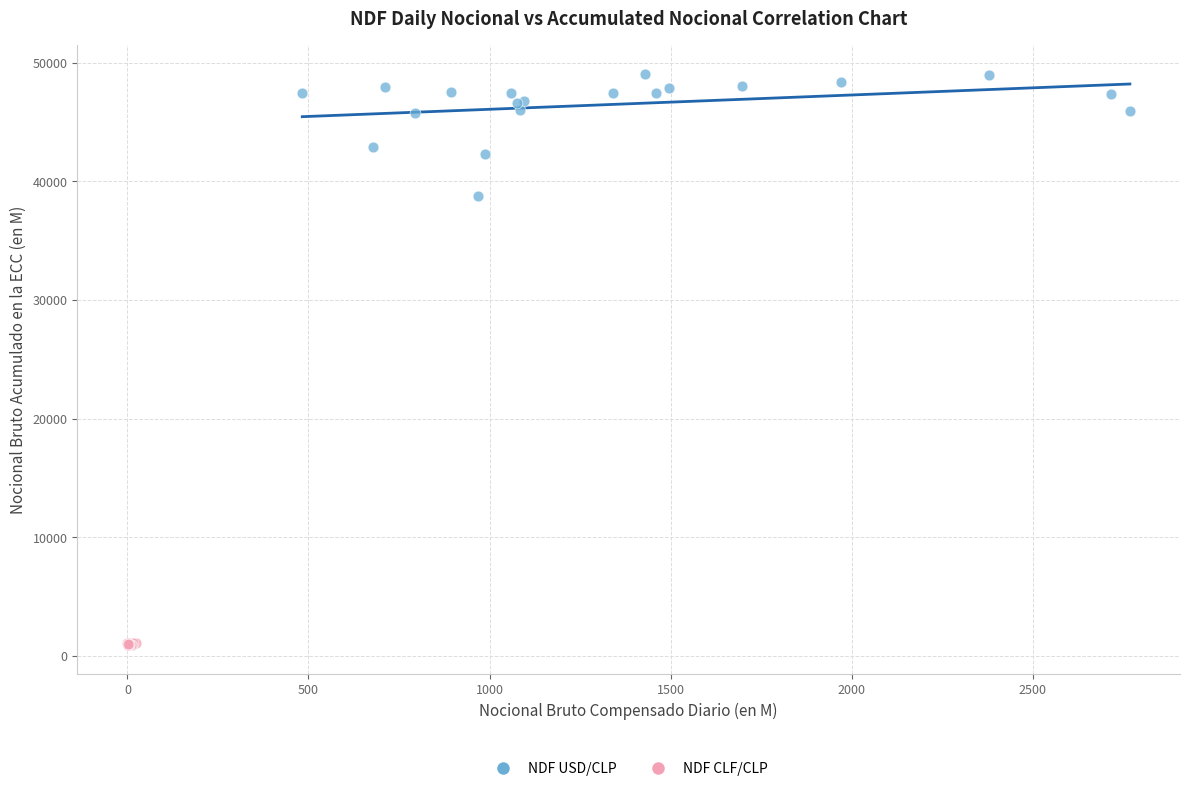

Which series reaches the maximum Y coordinate?

NDF USD/CLP